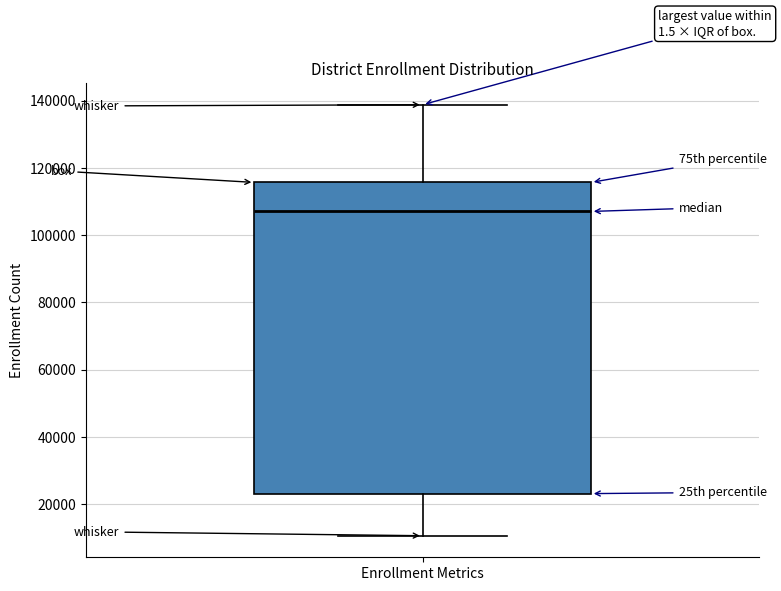

Read this box plot against the y-axis: the position of the median line, the range covered by the box, and the ends of both whiskers. The values are not printed on the chart, so give them approximately, as read against the axis.

median 108000, box 24000 to 116000, whiskers 10000 to 138000